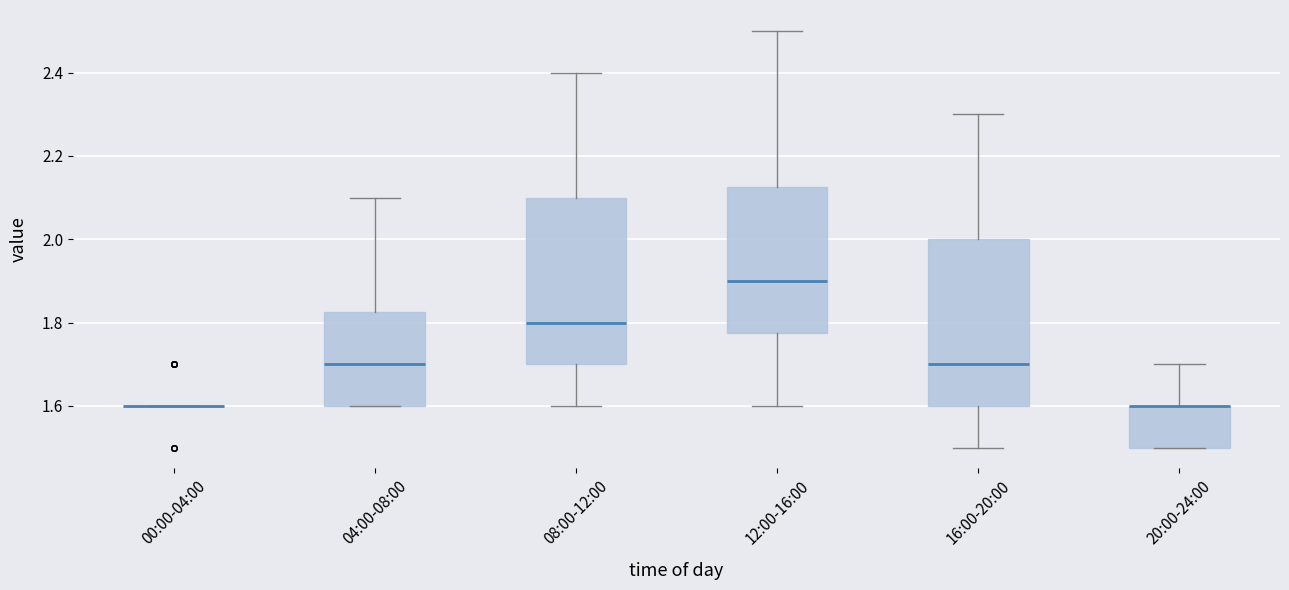

Reading left to right, read every box against the y-axis: the position of its median line, the range the box covers, and the ends of its whiskers. The values are not printed on the chart, so give them approximately, as read against the axis.

00:00-04:00: box collapsed to a line at 1.60, whiskers 1.60 to 1.60
04:00-08:00: median 1.70, box 1.60 to 1.82, whiskers 1.60 to 2.10
08:00-12:00: median 1.80, box 1.70 to 2.10, whiskers 1.60 to 2.40
12:00-16:00: median 1.90, box 1.78 to 2.12, whiskers 1.60 to 2.50
16:00-20:00: median 1.70, box 1.60 to 2.00, whiskers 1.50 to 2.30
20:00-24:00: median 1.60 (drawn on the box's upper edge), box 1.50 to 1.60, whiskers 1.50 to 1.70